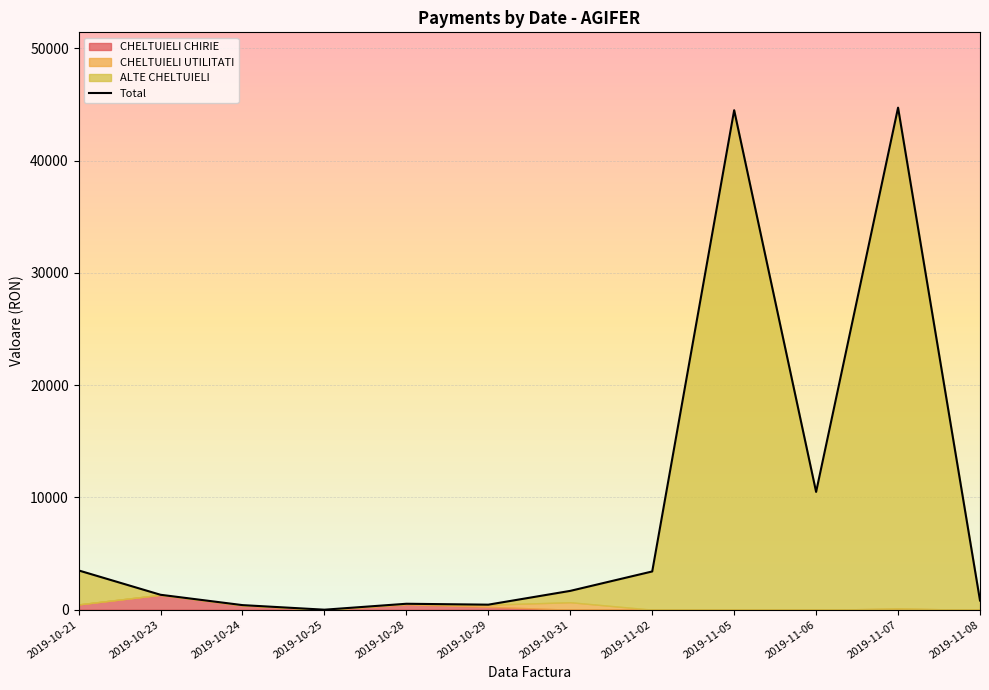

List the labels in order of value, largest first.

2019-11-07, 2019-11-05, 2019-11-06, 2019-10-21, 2019-11-02, 2019-10-31, 2019-10-23, 2019-11-08, 2019-10-28, 2019-10-29, 2019-10-24, 2019-10-25